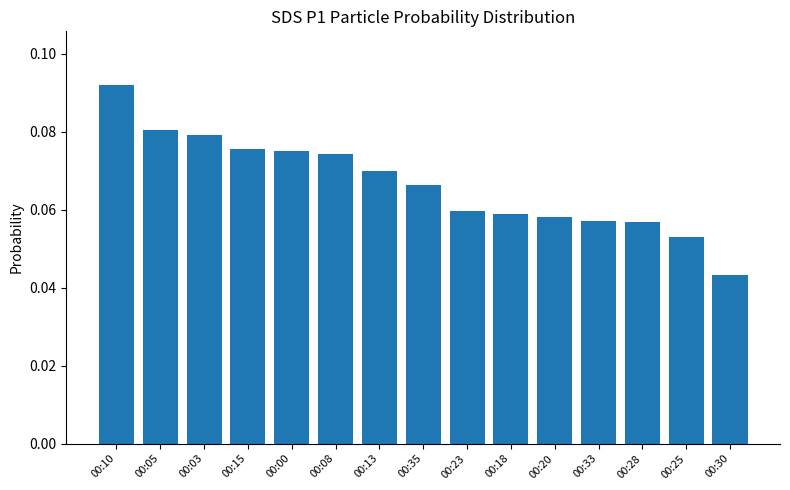

What is the sum of all values?

1.0